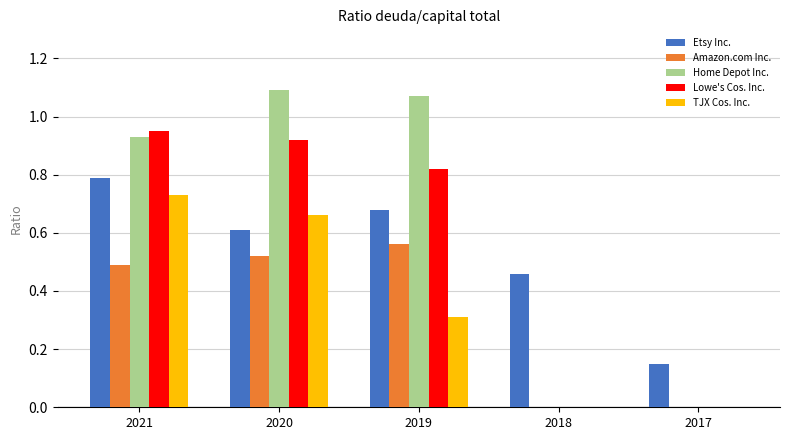

What is the sum of all TJX Cos. Inc. values?

1.7